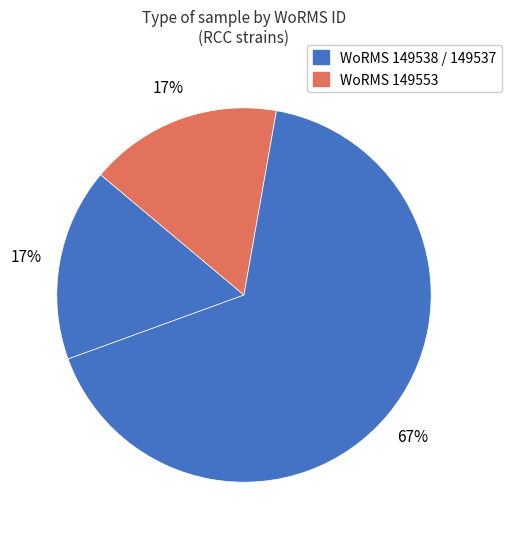

How many segments does this pie chart have?

3